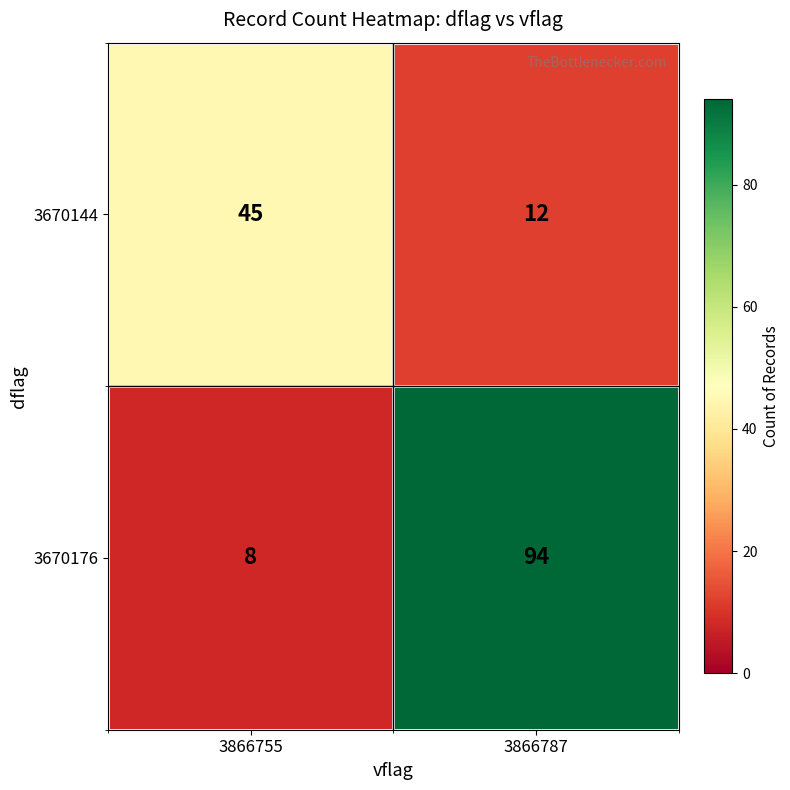

Which series has the widest spread of values?

3670176